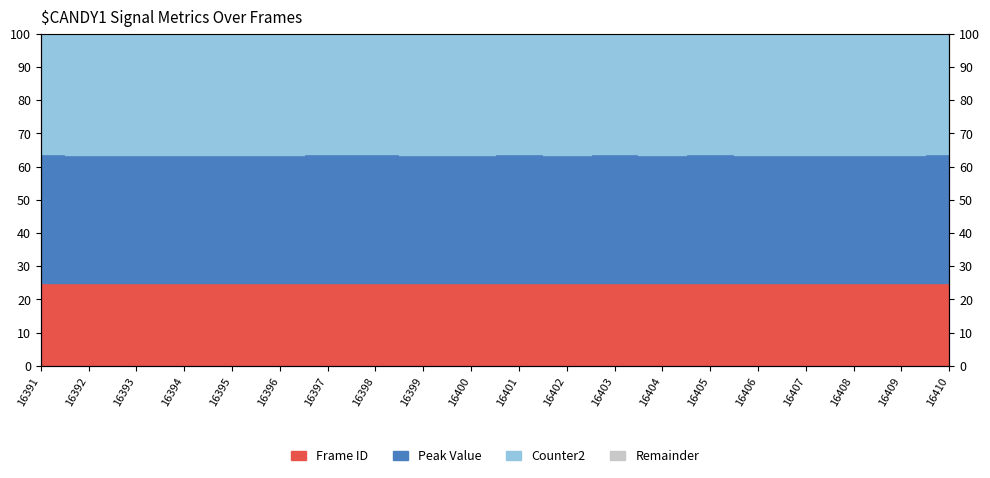

True or false: Peak Value and Frame ID cross at least once.

False